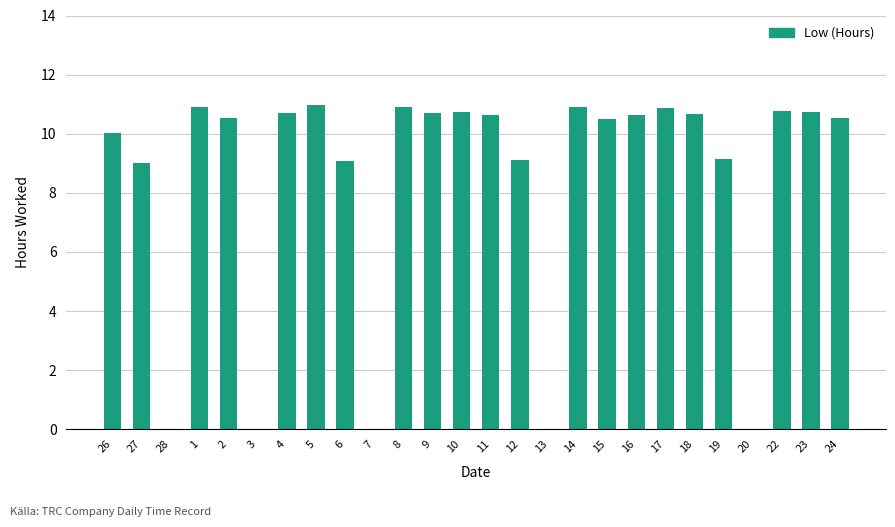

Approximately how many times larger is the value at 2 compared to 15?

1.0